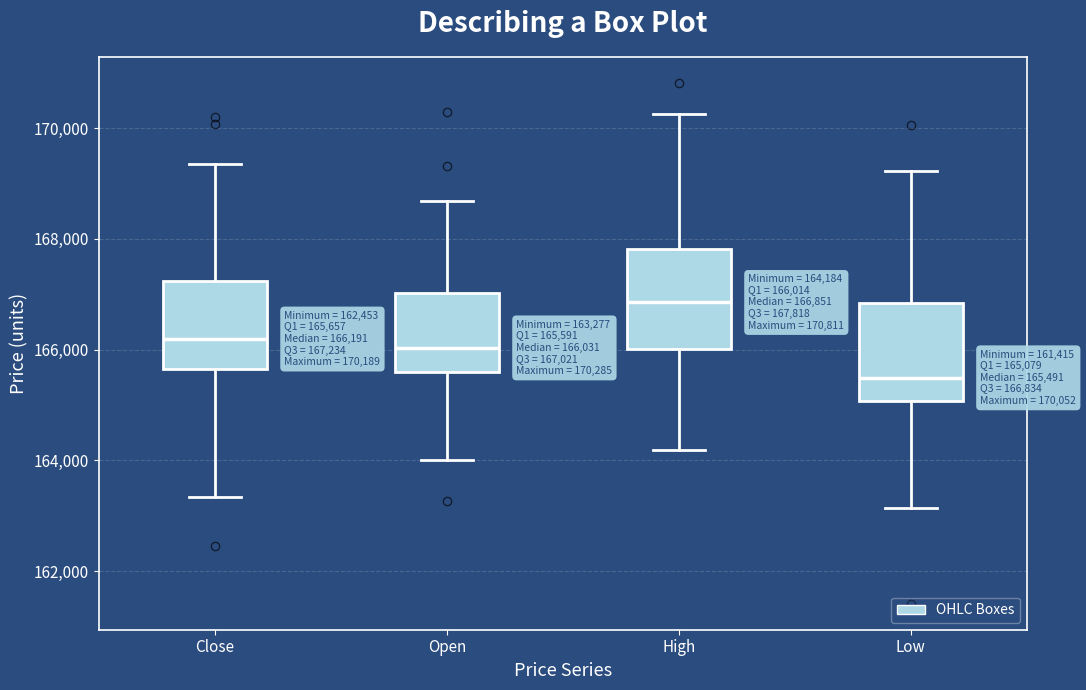

Which box's median line is the lowest?

Low